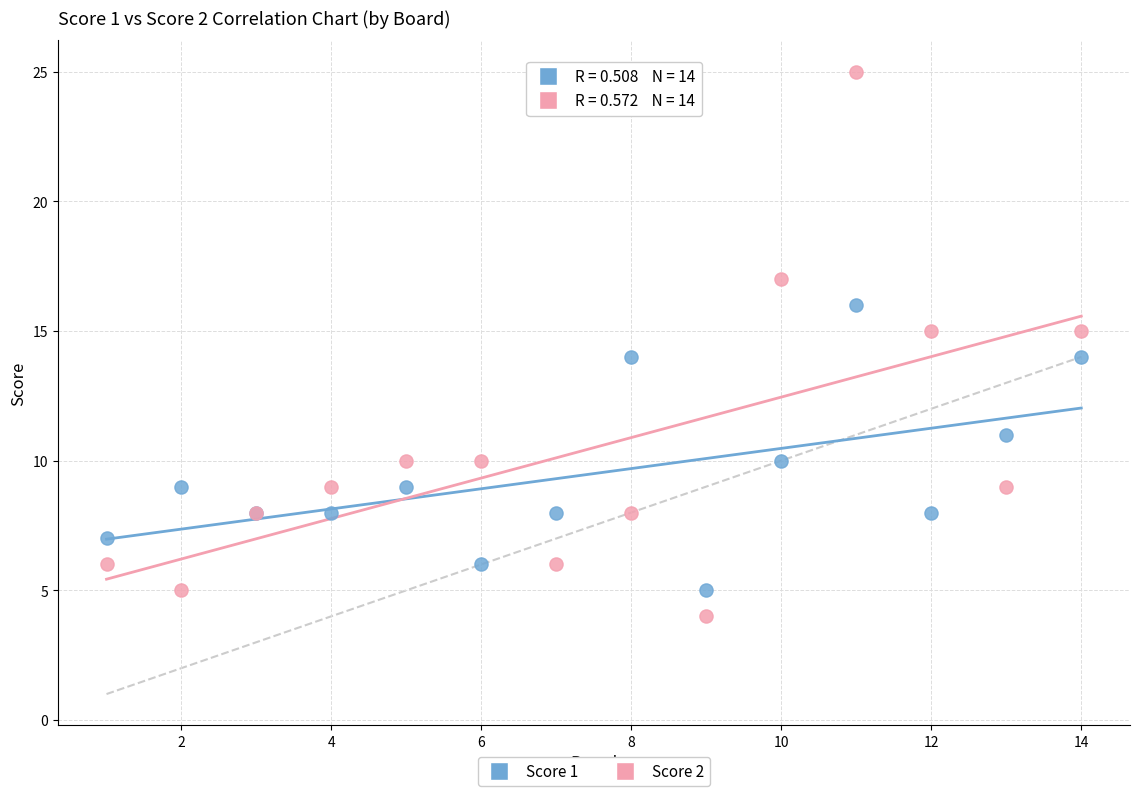

Which series contains the lowest Y value?

Score 2